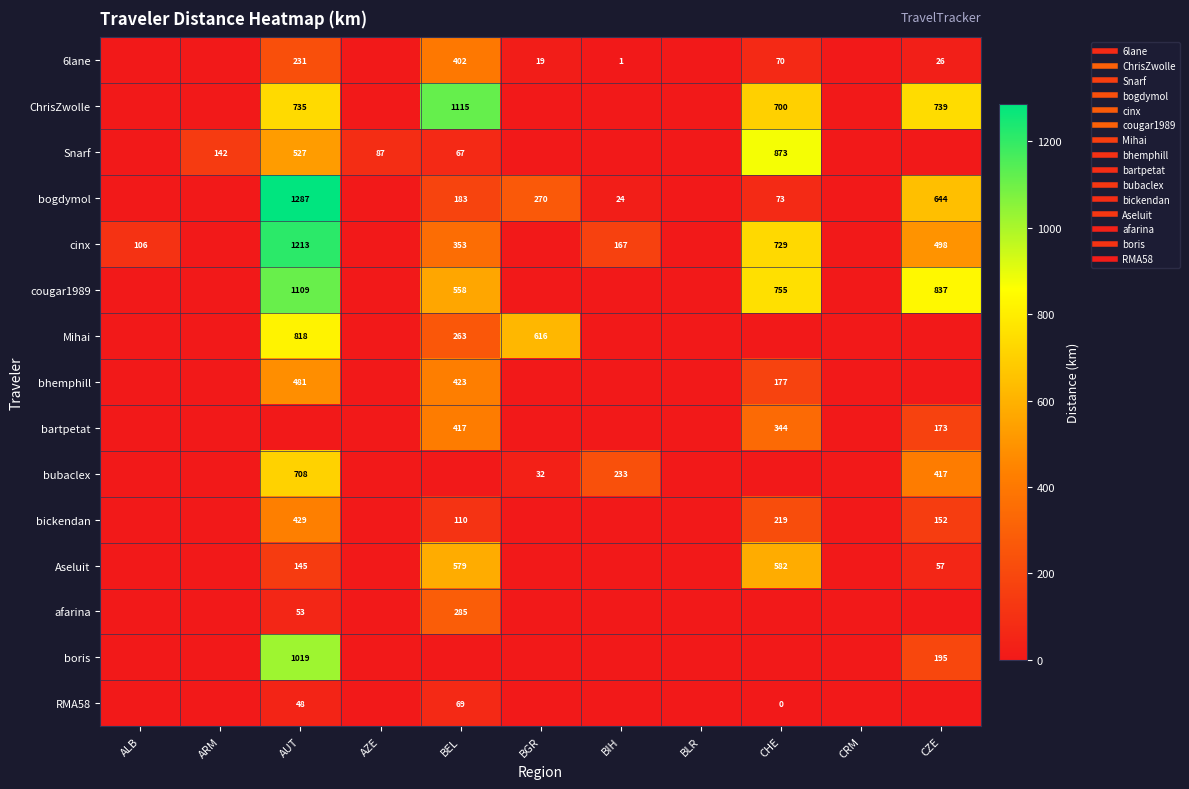

Count the number of data series in this chart.

15